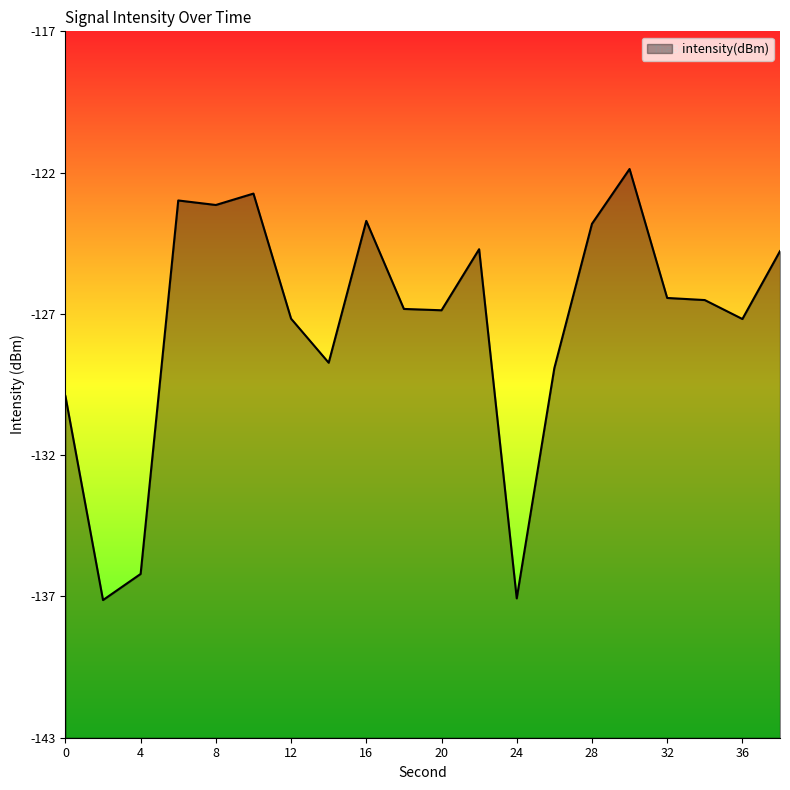

Which label corresponds to the smallest value in the chart?

2